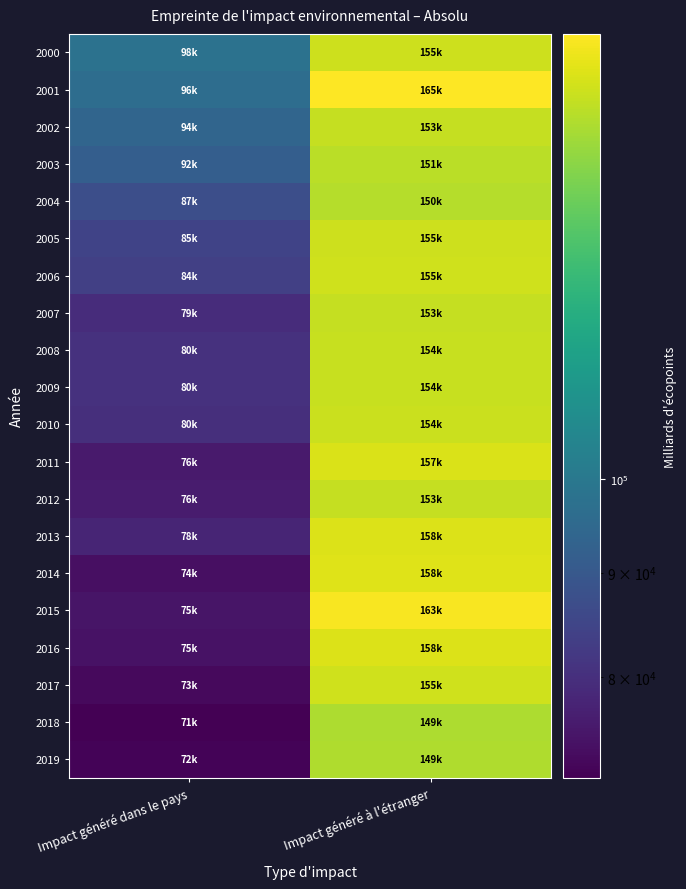

At Impact généré à l'étranger, list the series in order from largest to smallest.

2001, 2015, 2014, 2013, 2016, 2011, 2006, 2017, 2005, 2000, 2010, 2009, 2008, 2002, 2012, 2007, 2003, 2004, 2019, 2018